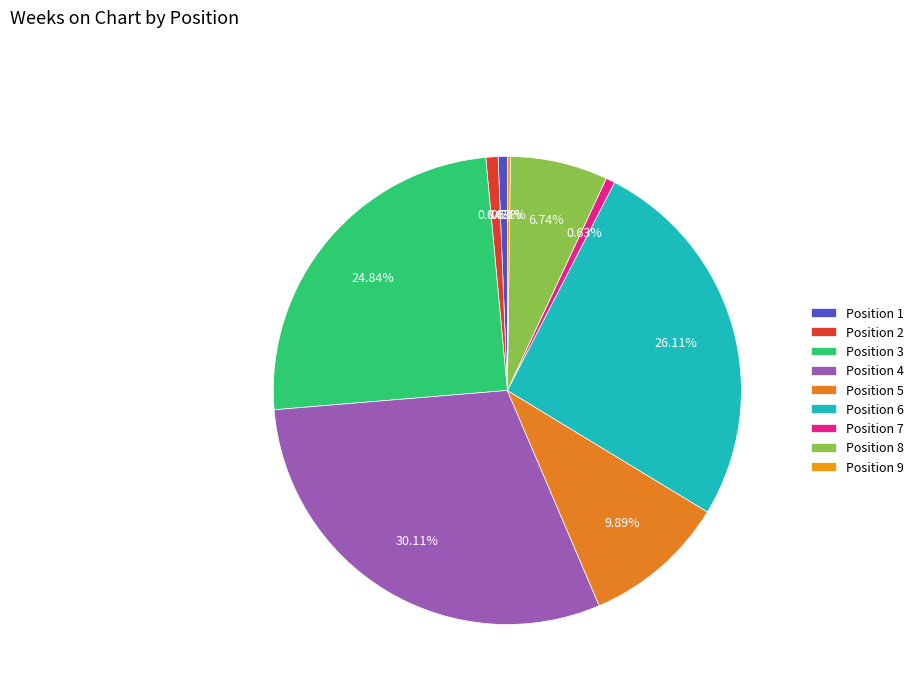

Is there any slice that represents more than half of the pie?

No